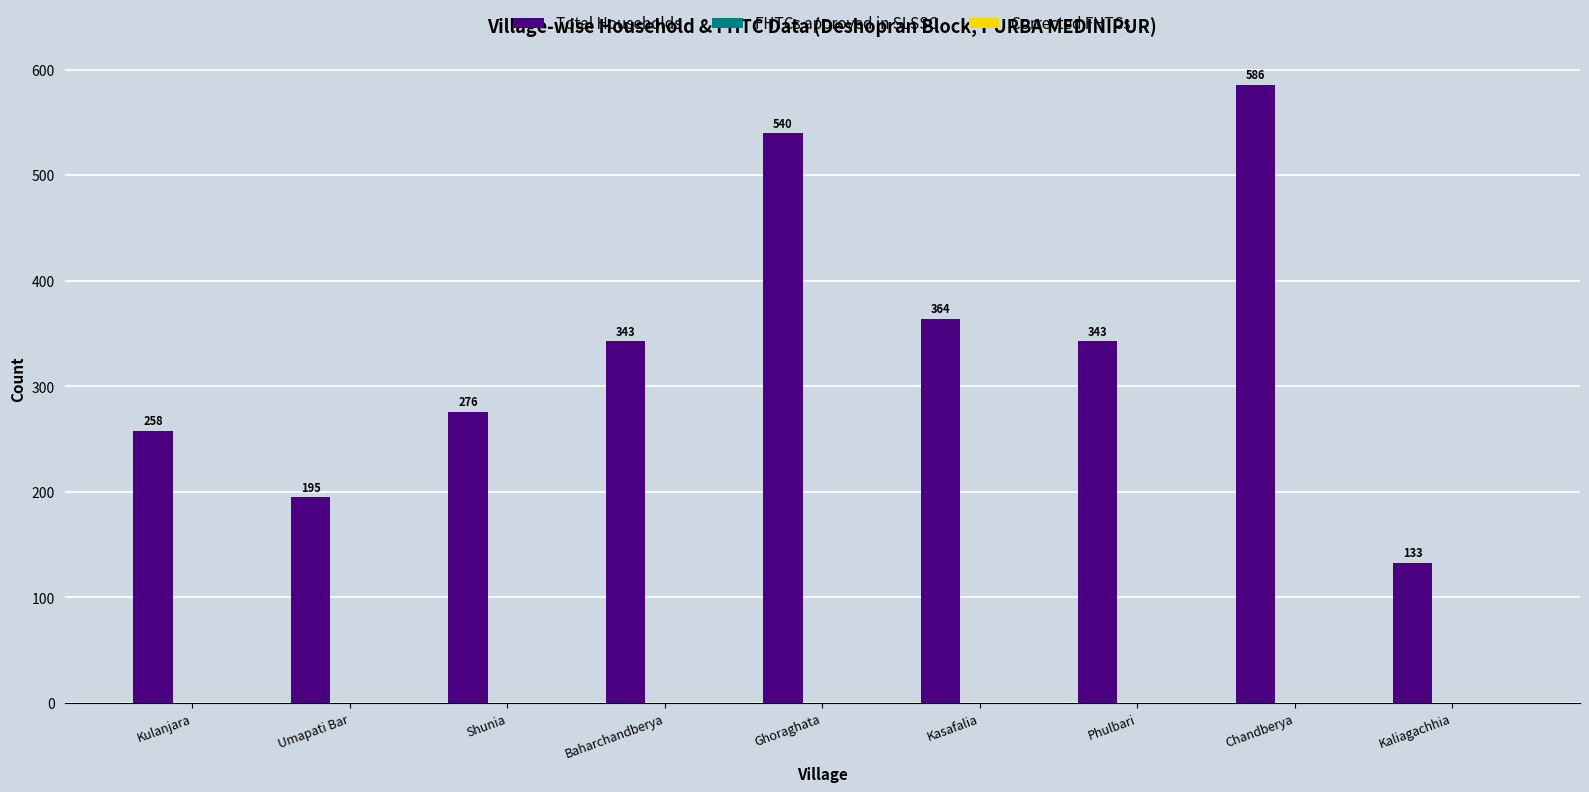

What is the difference between the values at Ghoraghata and Umapati Bar?

345